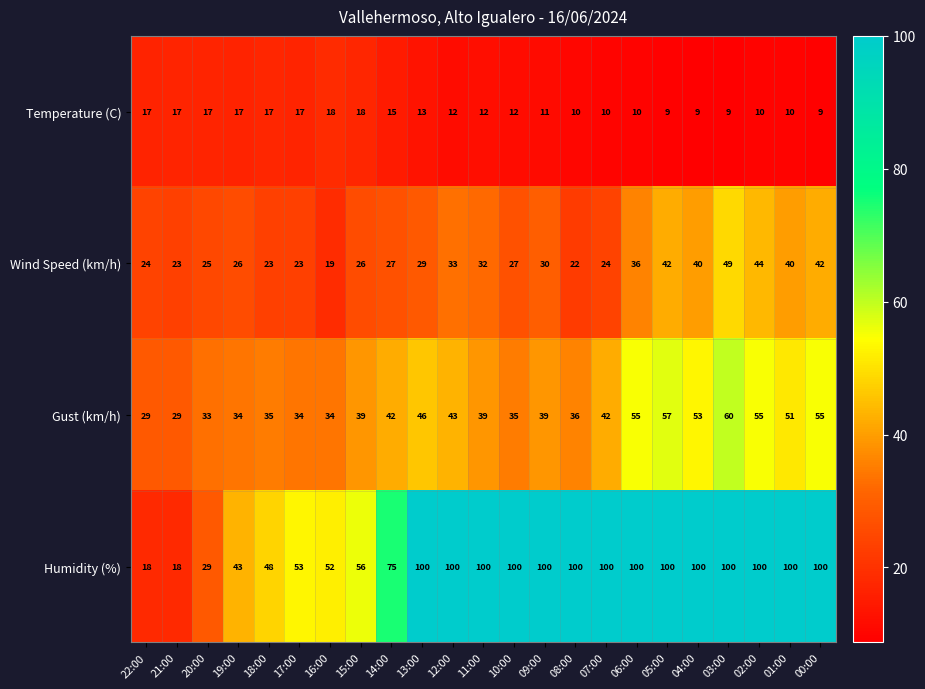

Which series has the largest range (max minus min)?

Humidity (%)